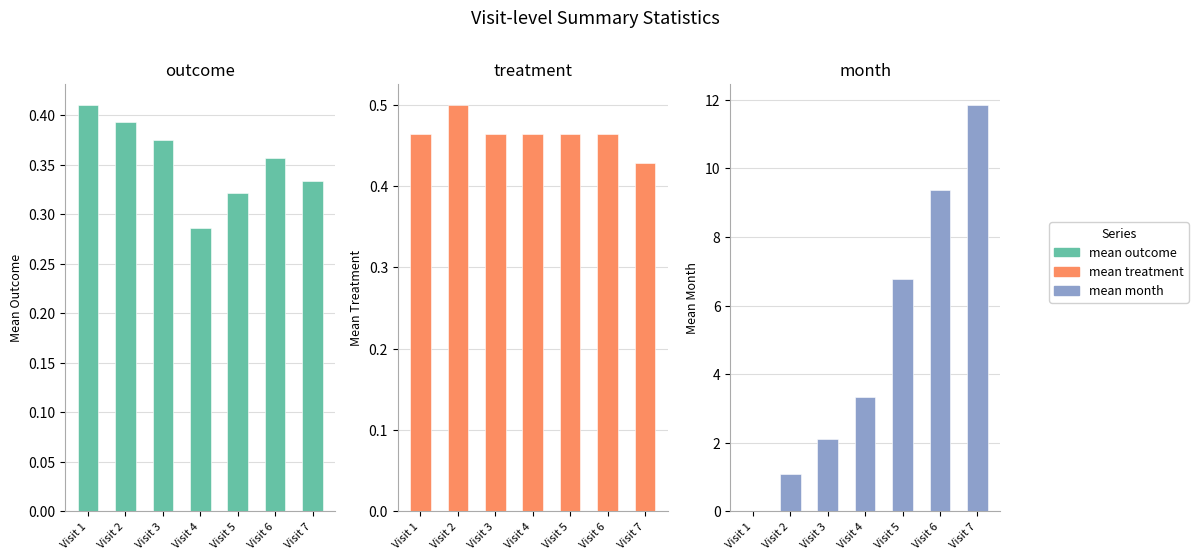

What is the difference between the highest and lowest values at Visit 4?

3.0